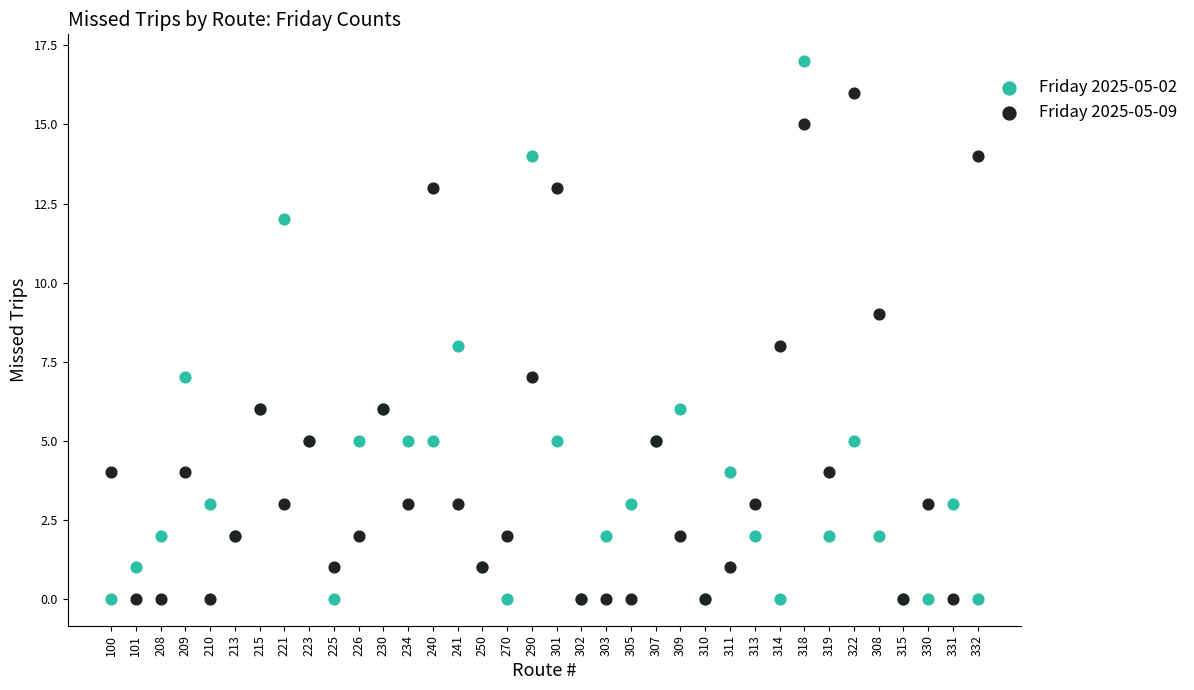

Which series has the widest spread of Y values?

Friday 2025-05-02